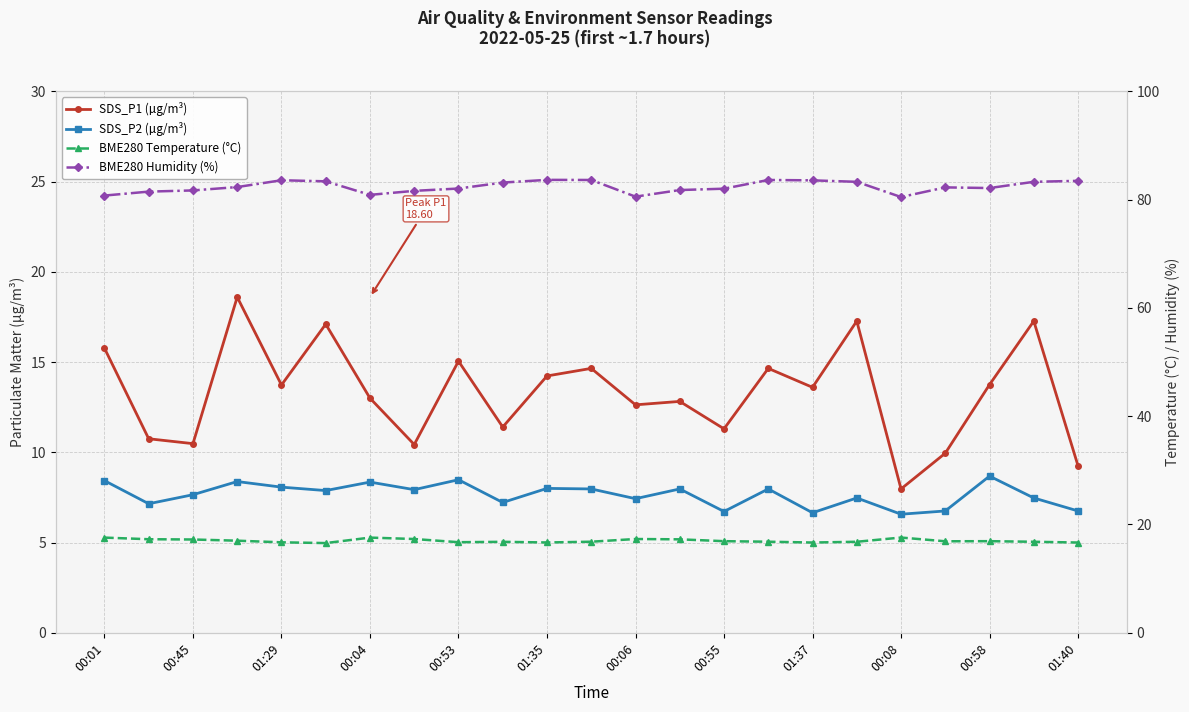

Which has a higher value, 01:40 or 00:01?

00:01